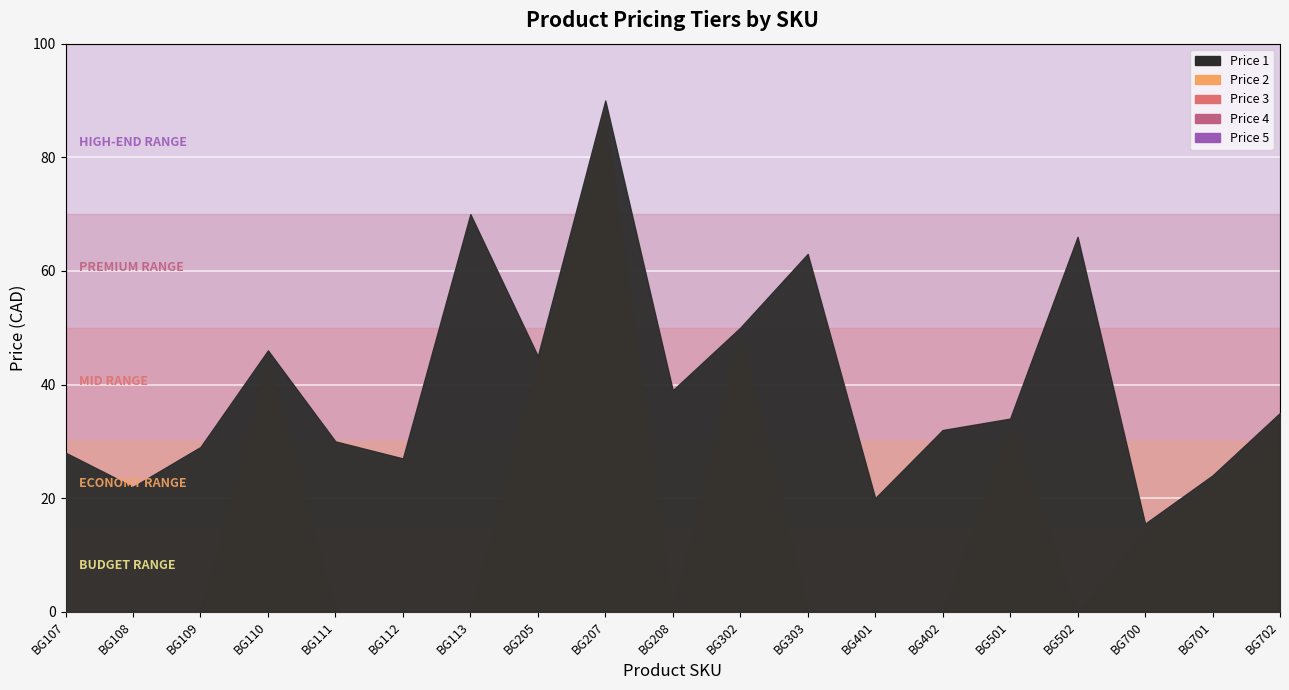

What is the average value of the Price 4 series?

16.1